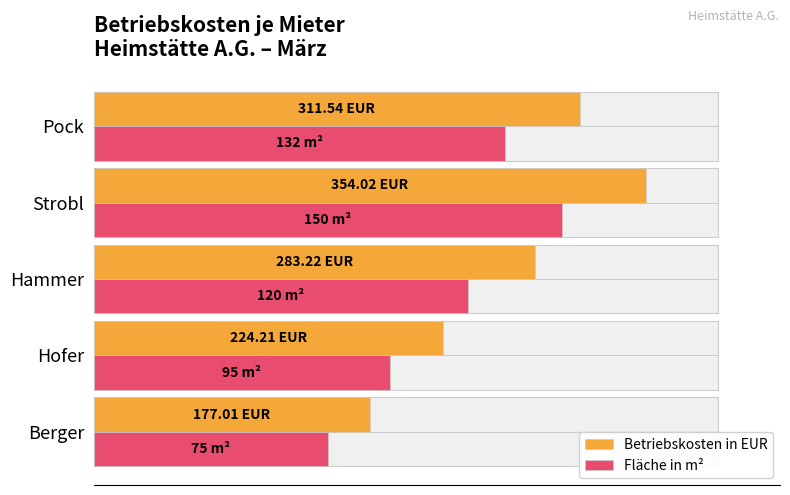

How many series are shown in this chart?

2